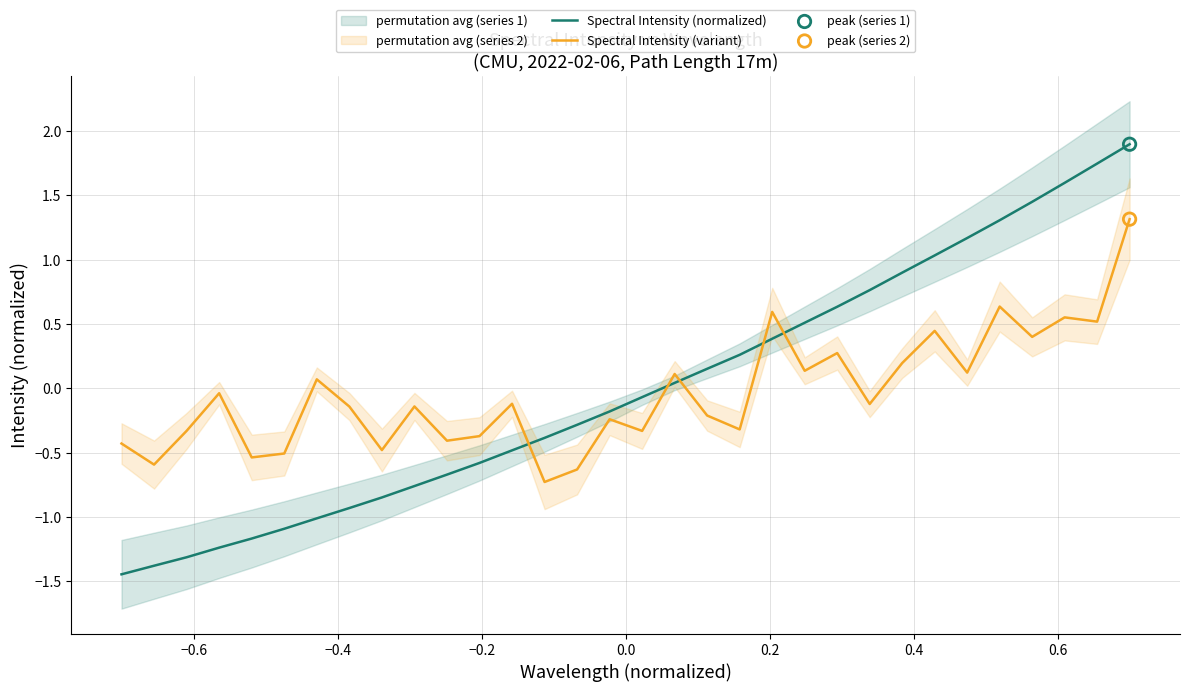

True or false: Spectral Intensity (variant) and Spectral Intensity (normalized) cross at least once.

True